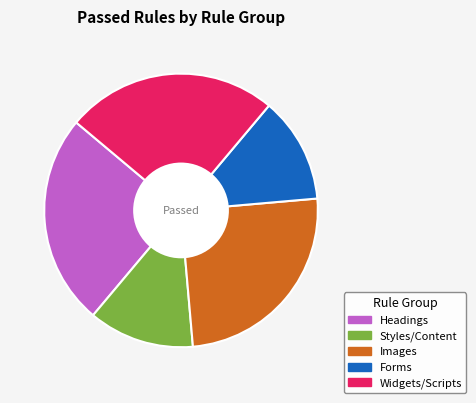

Is there a majority slice in this chart?

No